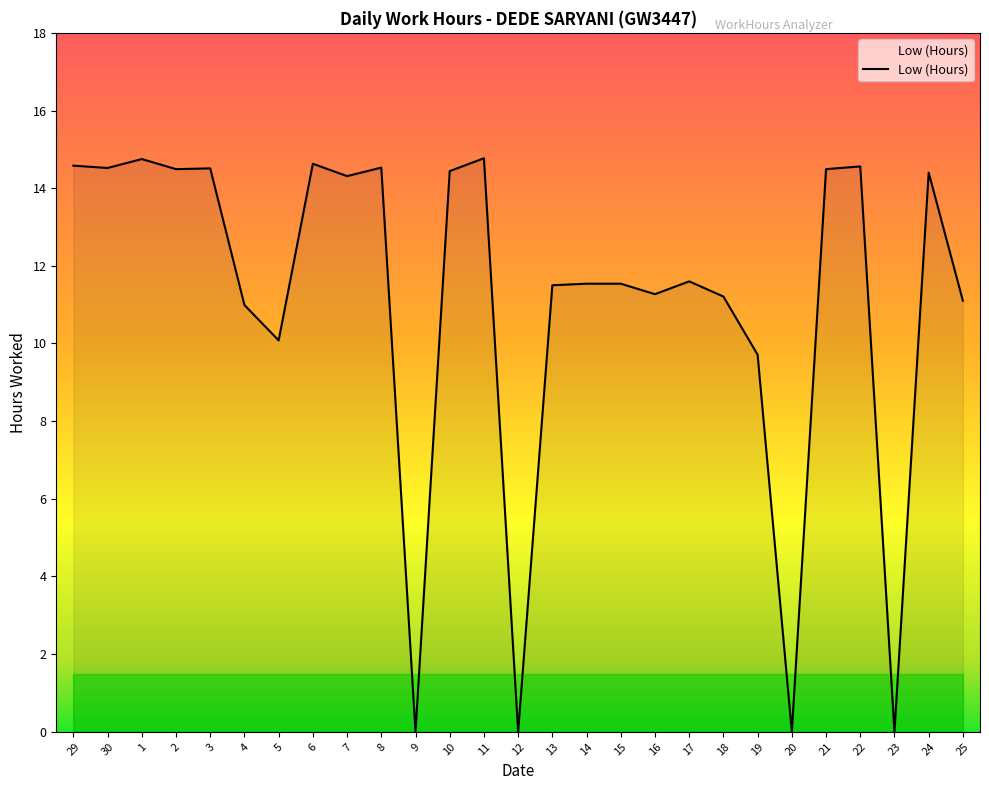

What is the difference between the maximum and minimum values?

14.8